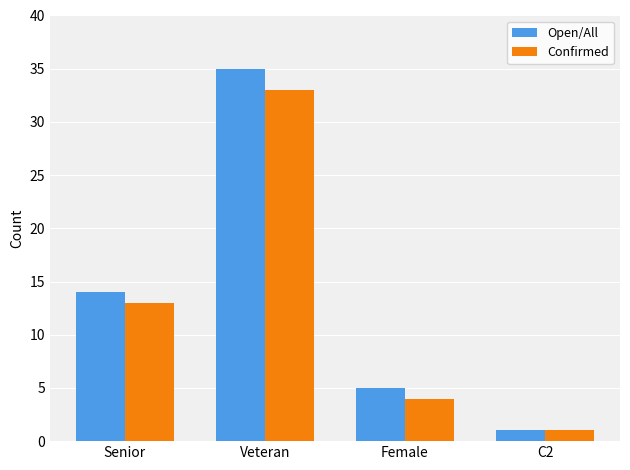

Rank the categories by Confirmed value from lowest to highest.

C2, Female, Senior, Veteran